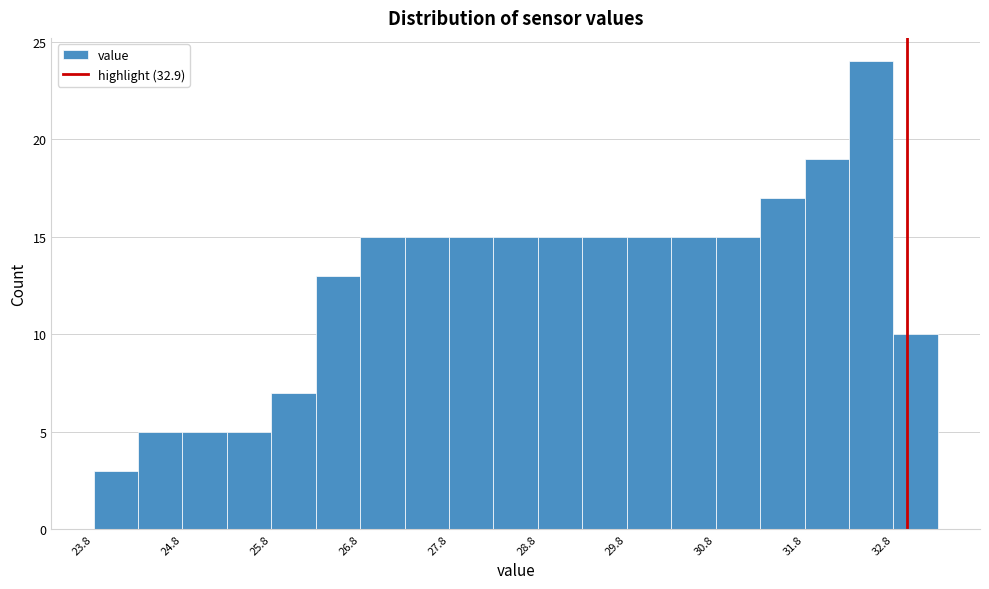

Reading left to right, list every bar in this chart as the range it spans on the x-axis followed by its height. Neither the bar edges nor the heights are printed on the chart, so give them approximately, as read against the axes.

23.75 to 24.25: 3
24.25 to 24.75: 5
24.75 to 25.25: 5
25.25 to 25.75: 5
25.75 to 26.25: 7
26.25 to 26.75: 13
26.75 to 27.25: 15
27.25 to 27.75: 15
27.75 to 28.25: 15
28.25 to 28.75: 15
28.75 to 29.25: 15
29.25 to 29.75: 15
29.75 to 30.25: 15
30.25 to 30.75: 15
30.75 to 31.25: 15
31.25 to 31.75: 17
31.75 to 32.25: 19
32.25 to 32.75: 24
32.75 to 33.25: 10